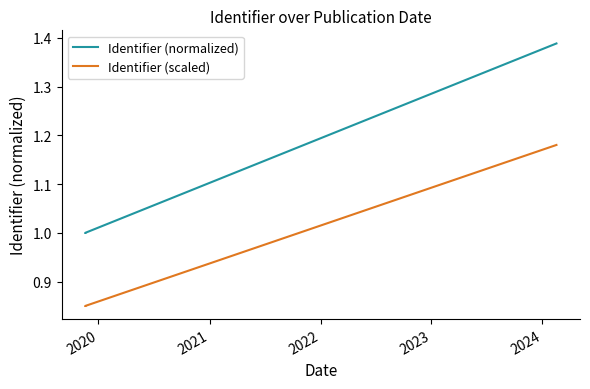

At how many categories does at least one series exceed 0?

6